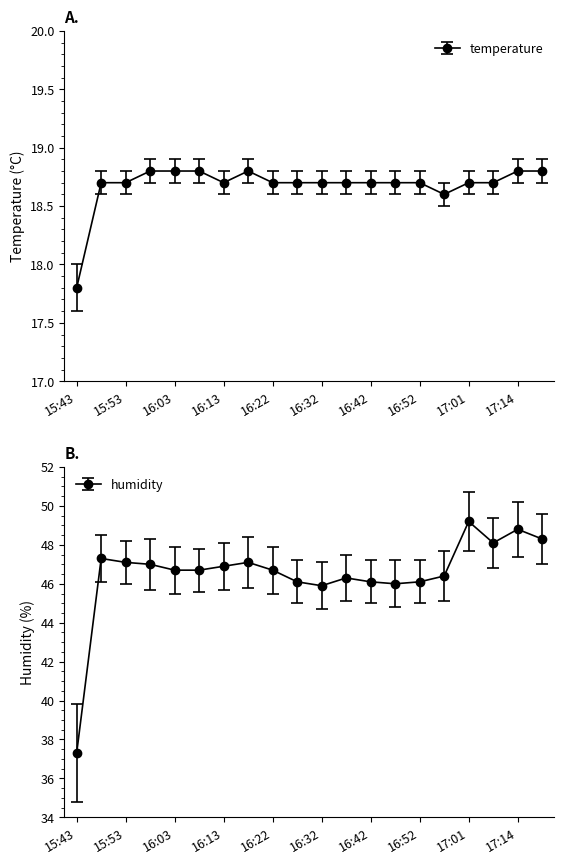

What is the difference between the second highest and second lowest values in the humidity series?

2.9